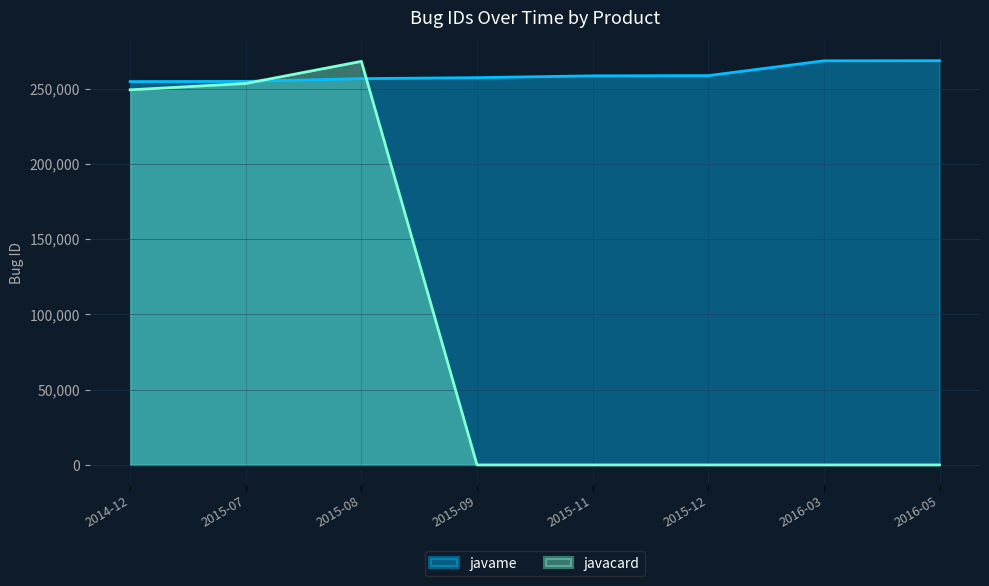

True or false: javacard and javame cross at least once.

True